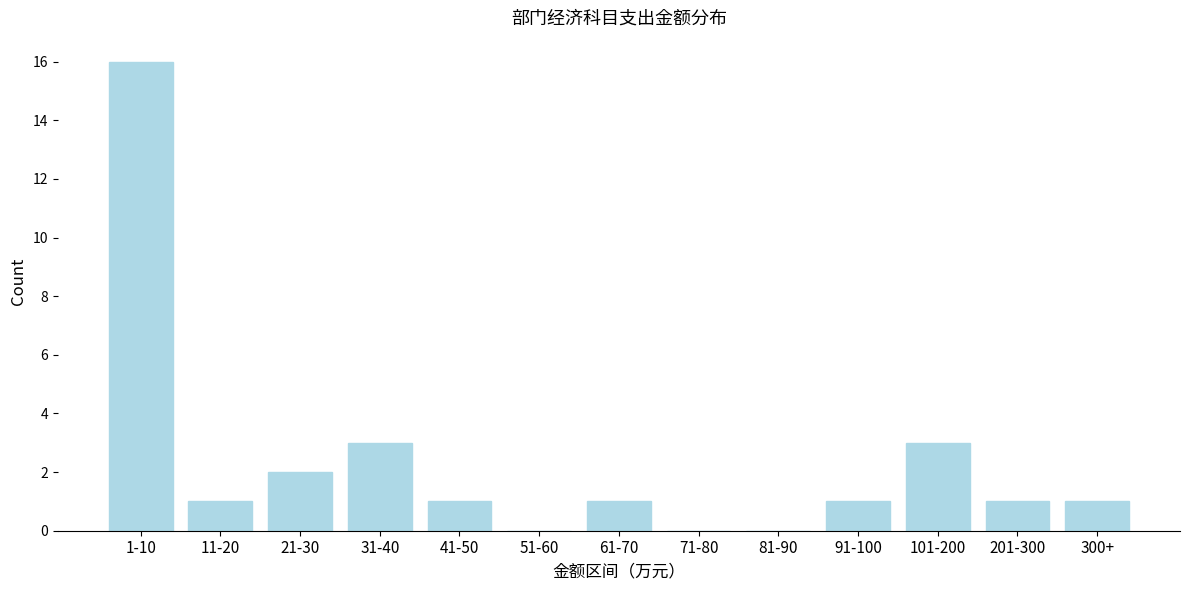

Reading right to left, list all the values displayed in this chart.

300+=1	201-300=1	101-200=3	91-100=1	81-90=0	71-80=0	61-70=1	51-60=0	41-50=1	31-40=3	21-30=2	11-20=1	1-10=16